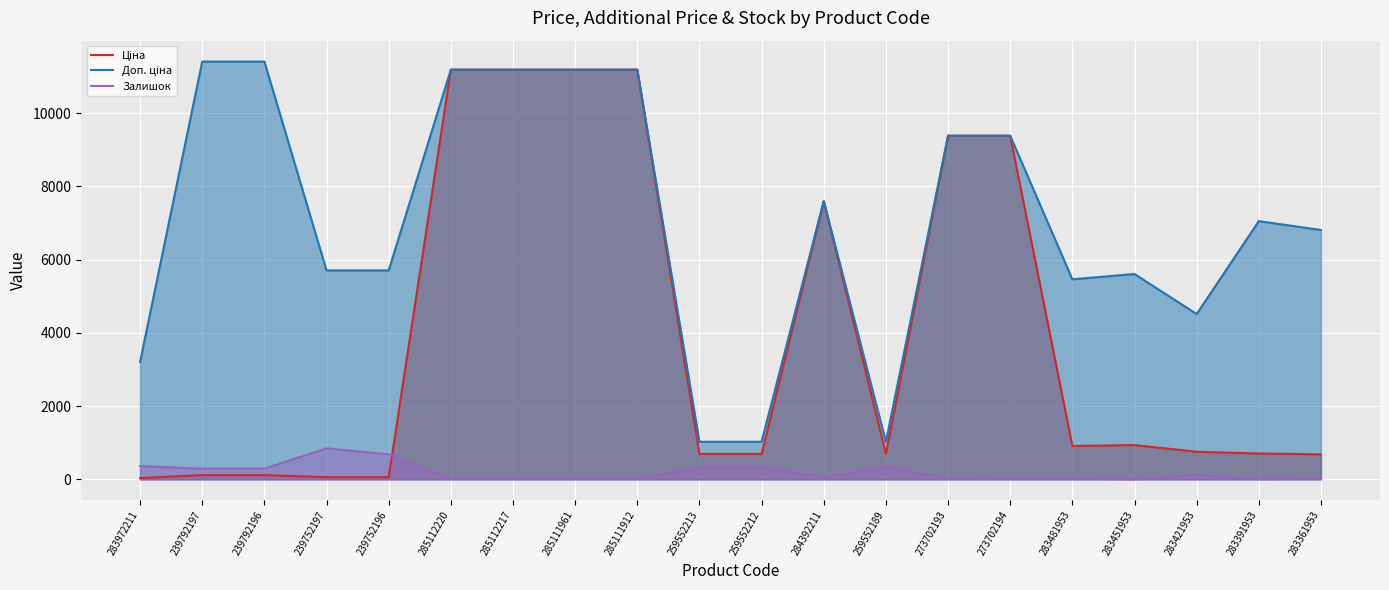

At 239792197, list the series in order from largest to smallest.

Доп. ціна, Залишок, Ціна